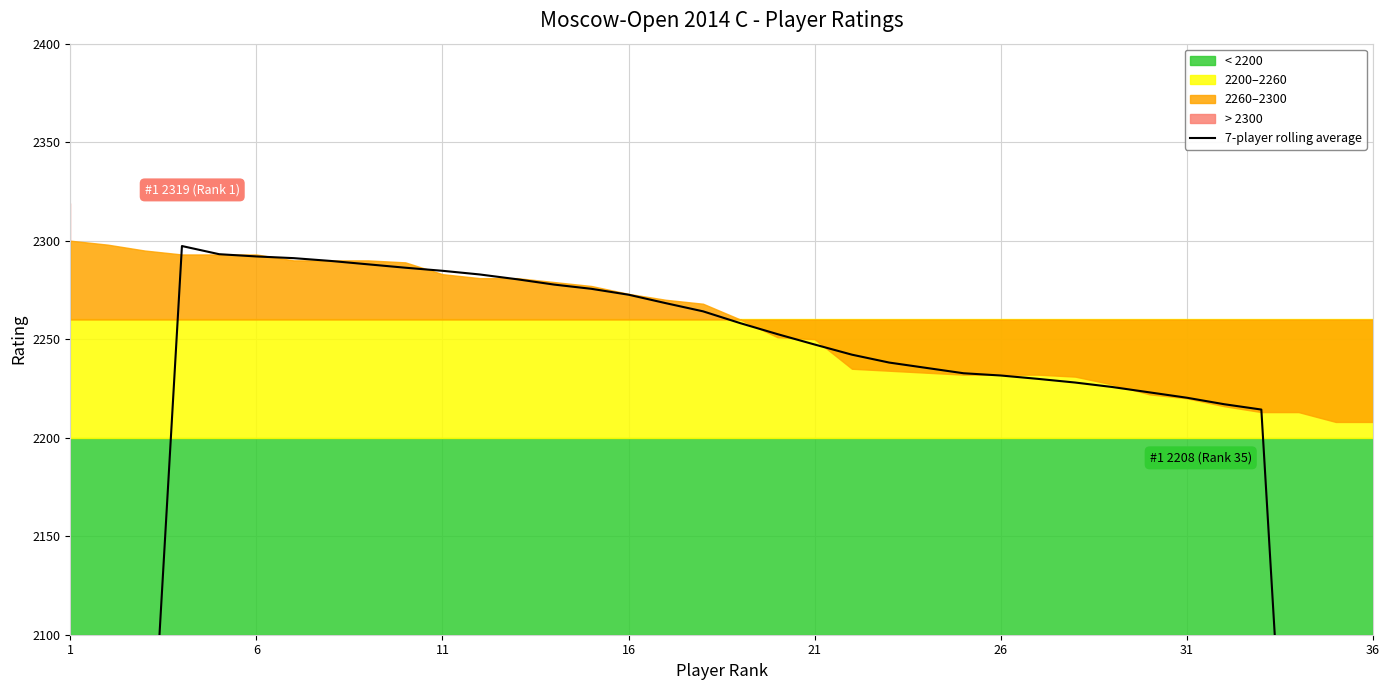

What is the minimum value shown in the chart?

1263.1